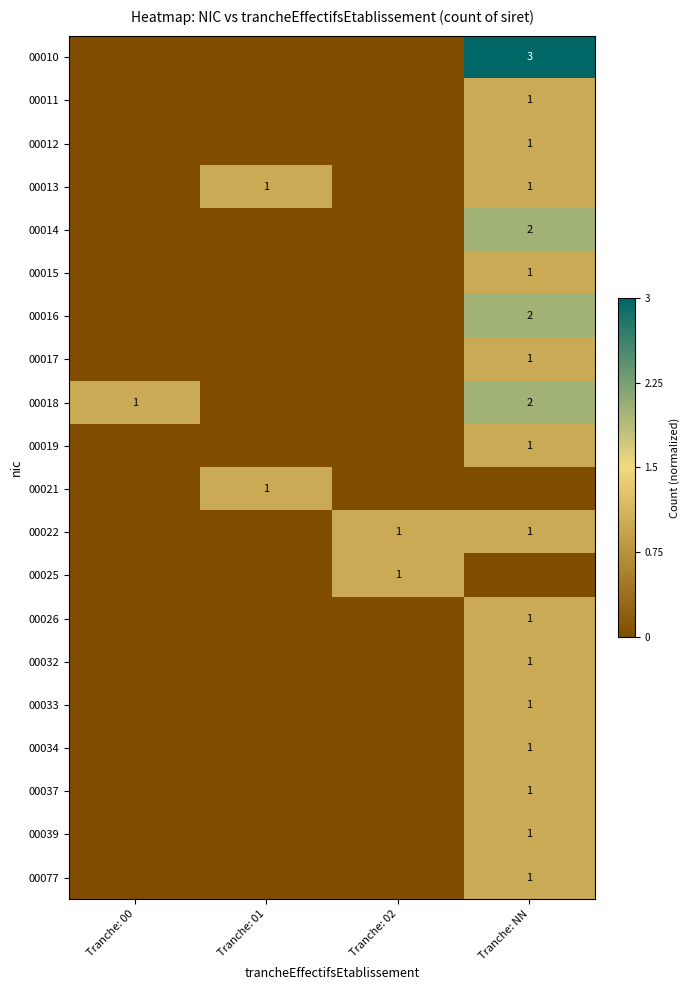

Is it true that 00017 equals 2 at Tranche: NN?

False